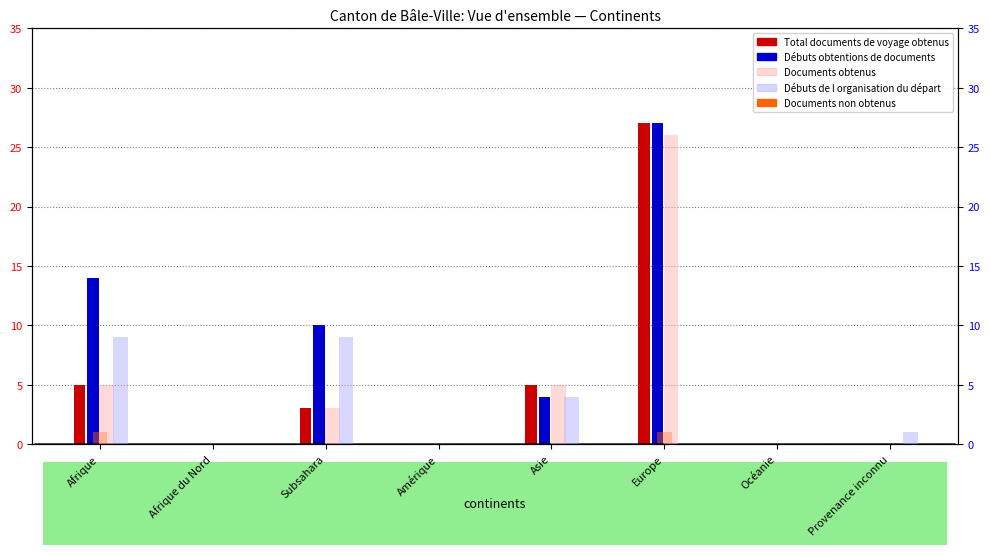

Which series has the widest spread of values?

Total documents de voyage obtenus